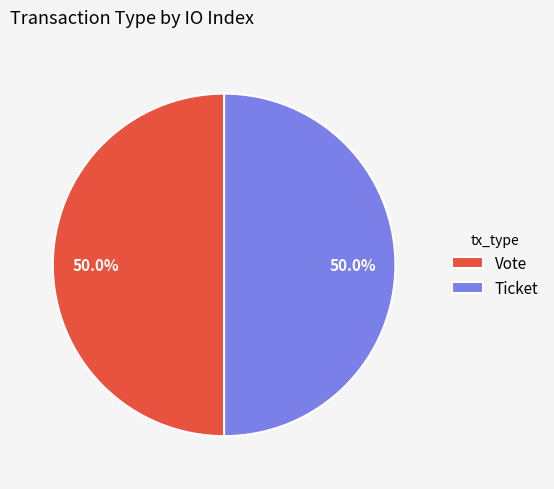

To the nearest percent, what is the difference between the largest and smallest slice percentages?

0%